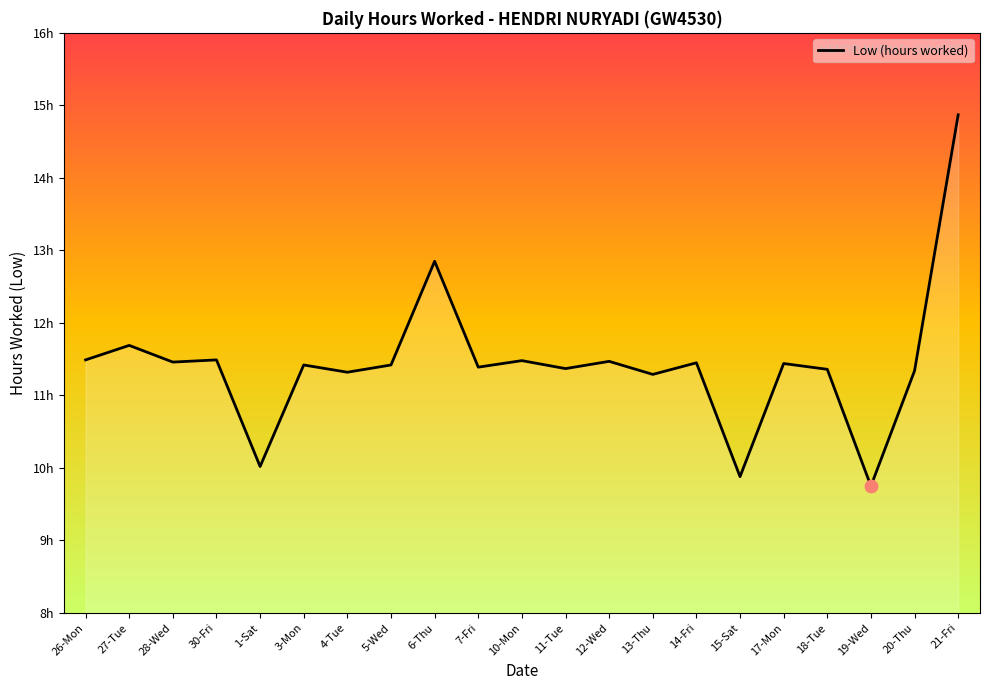

What is the change in value from 3-Mon to 4-Tue?

-0.1